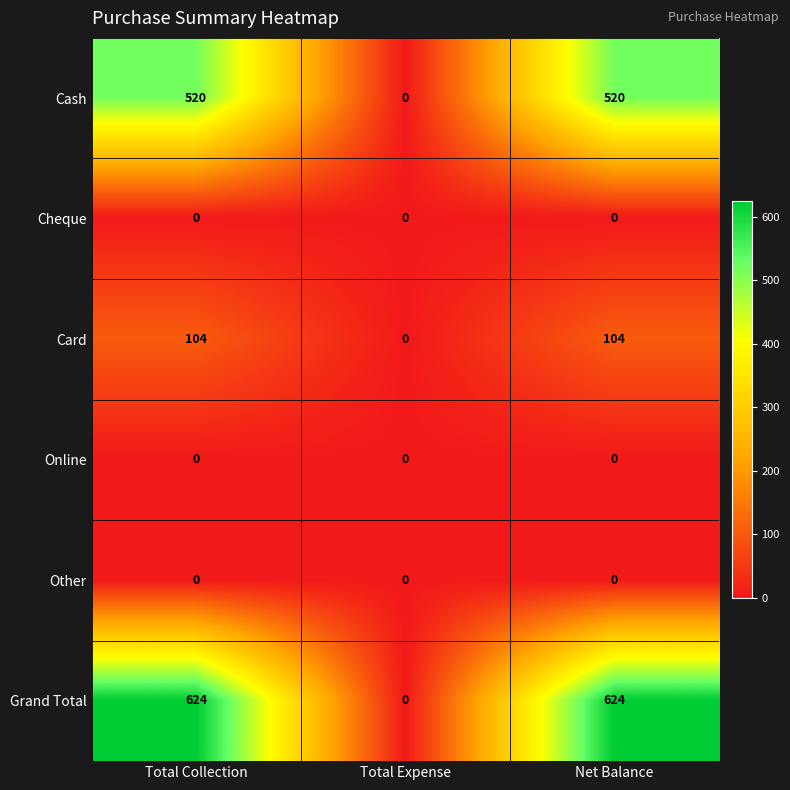

Reading right to left, what are all the values shown in this chart?

Cash: Net Balance=520	Total Expense=0	Total Collection=520
Cheque: Net Balance=0	Total Expense=0	Total Collection=0
Card: Net Balance=104	Total Expense=0	Total Collection=104
Online: Net Balance=0	Total Expense=0	Total Collection=0
Other: Net Balance=0	Total Expense=0	Total Collection=0
Grand Total: Net Balance=624	Total Expense=0	Total Collection=624